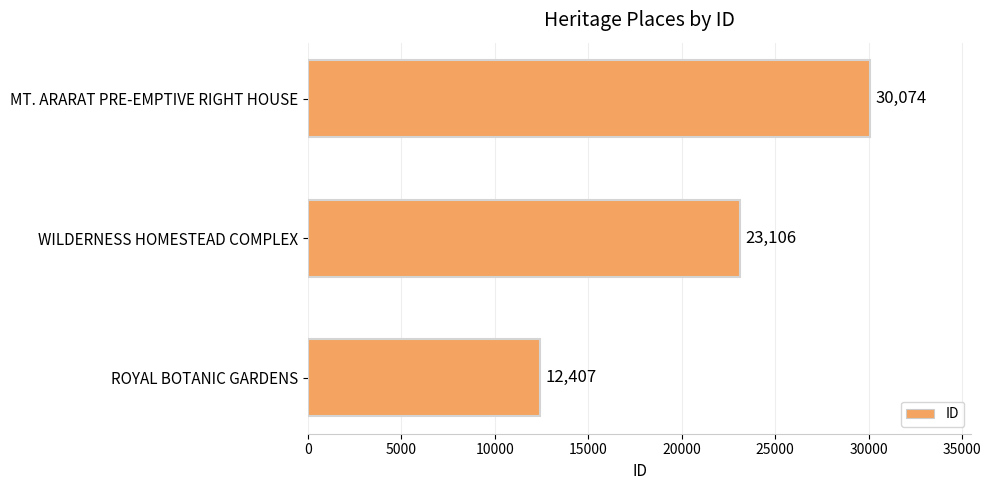

How many values are between 12407 and 30074?

3